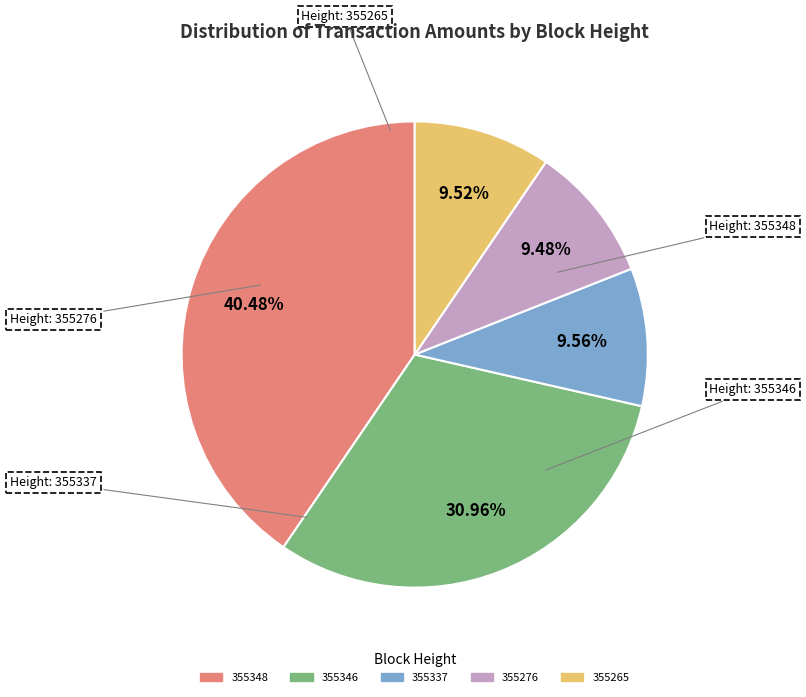

The 355276 slice represents 9% of the pie. True or false?

True